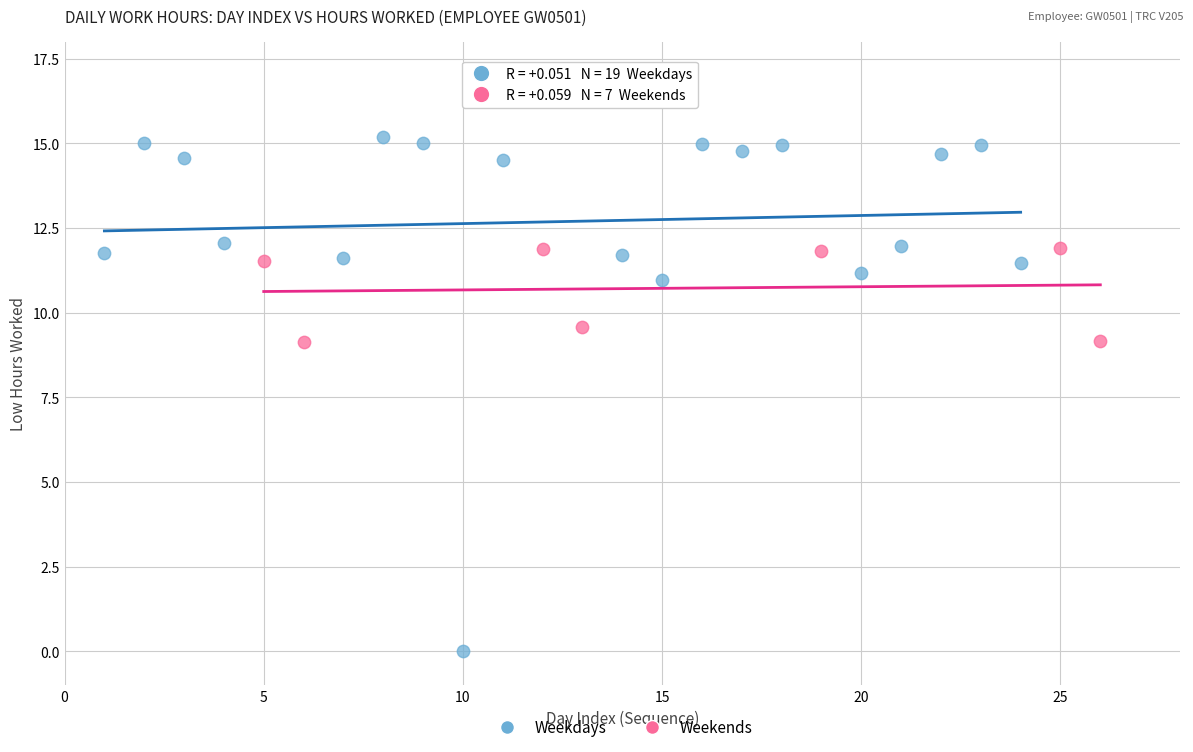

Which series has the largest Y range (max minus min)?

Weekdays